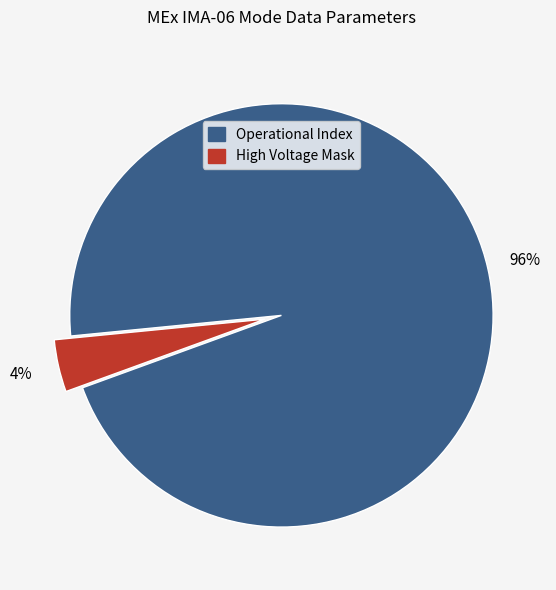

How many segments does this pie chart have?

2